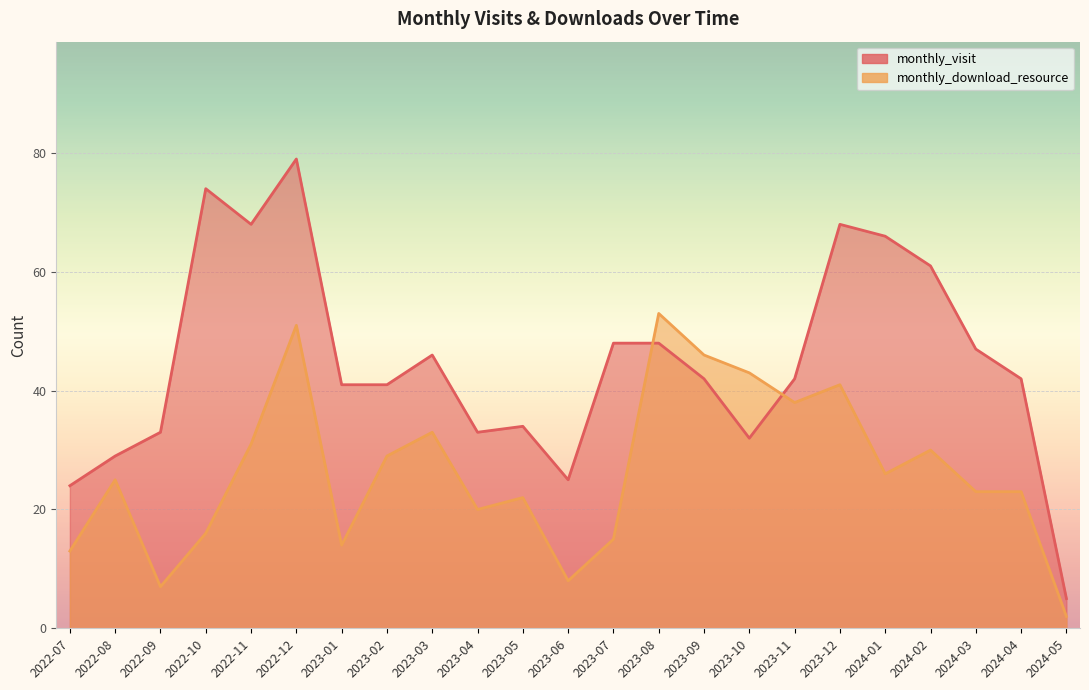

At how many categories does at least one series exceed 63?

5